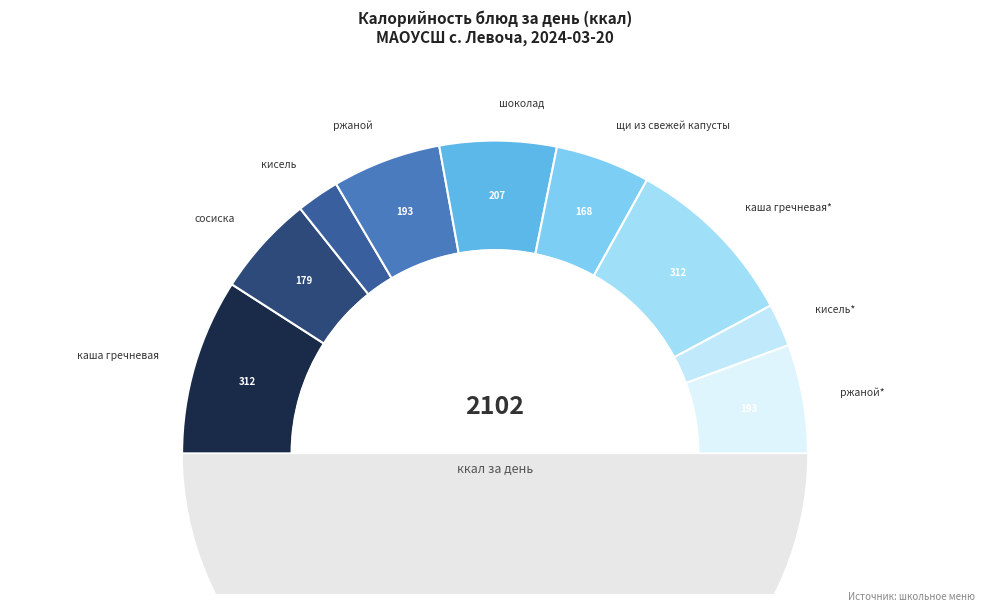

Does ржаной account for over 50% of the chart?

No